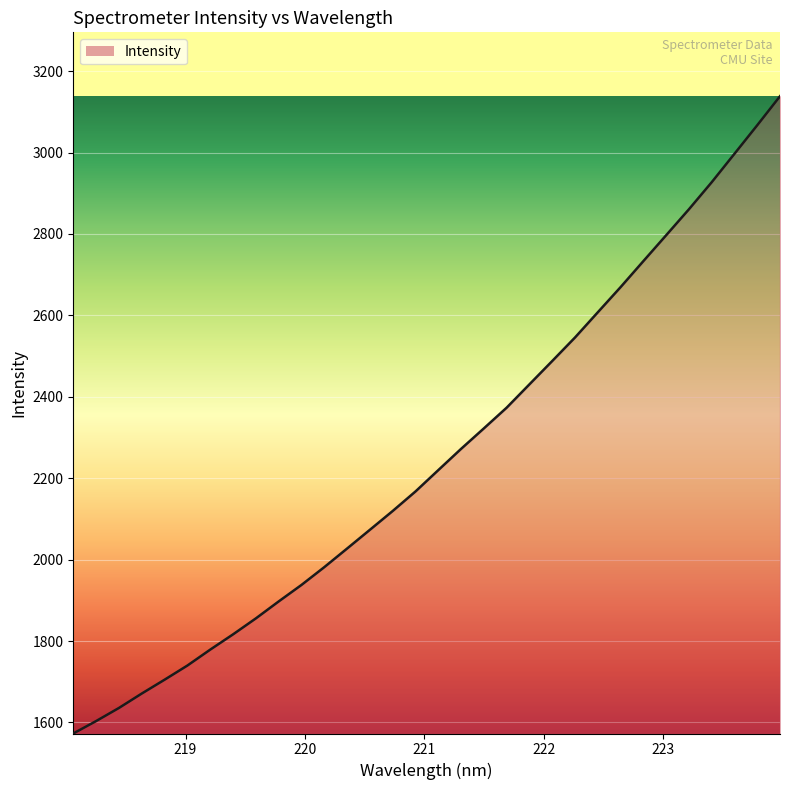

What is the difference between the maximum and minimum values?

1565.5